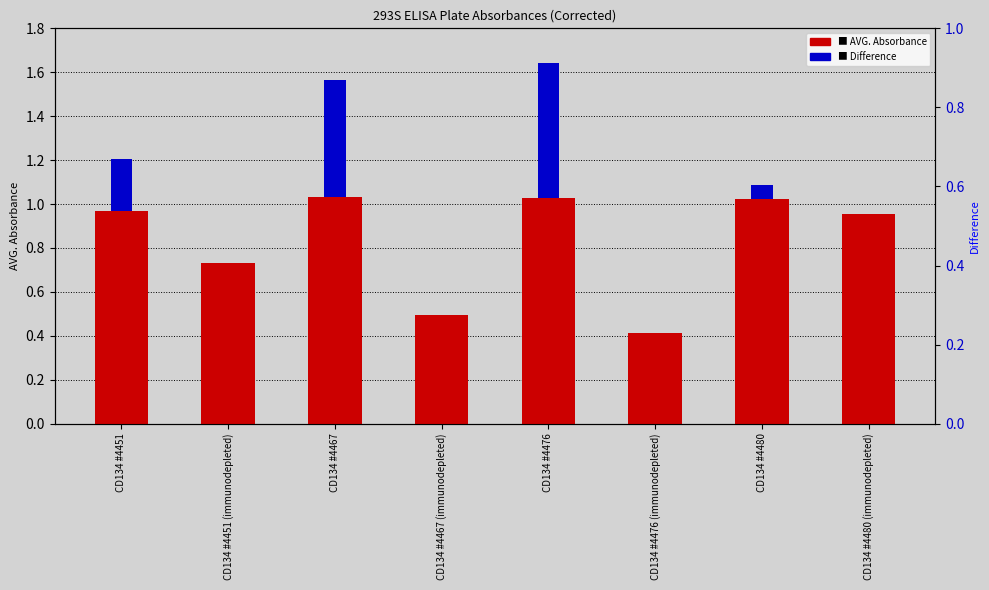

Which series has the largest range (max minus min)?

AVG. Absorbance